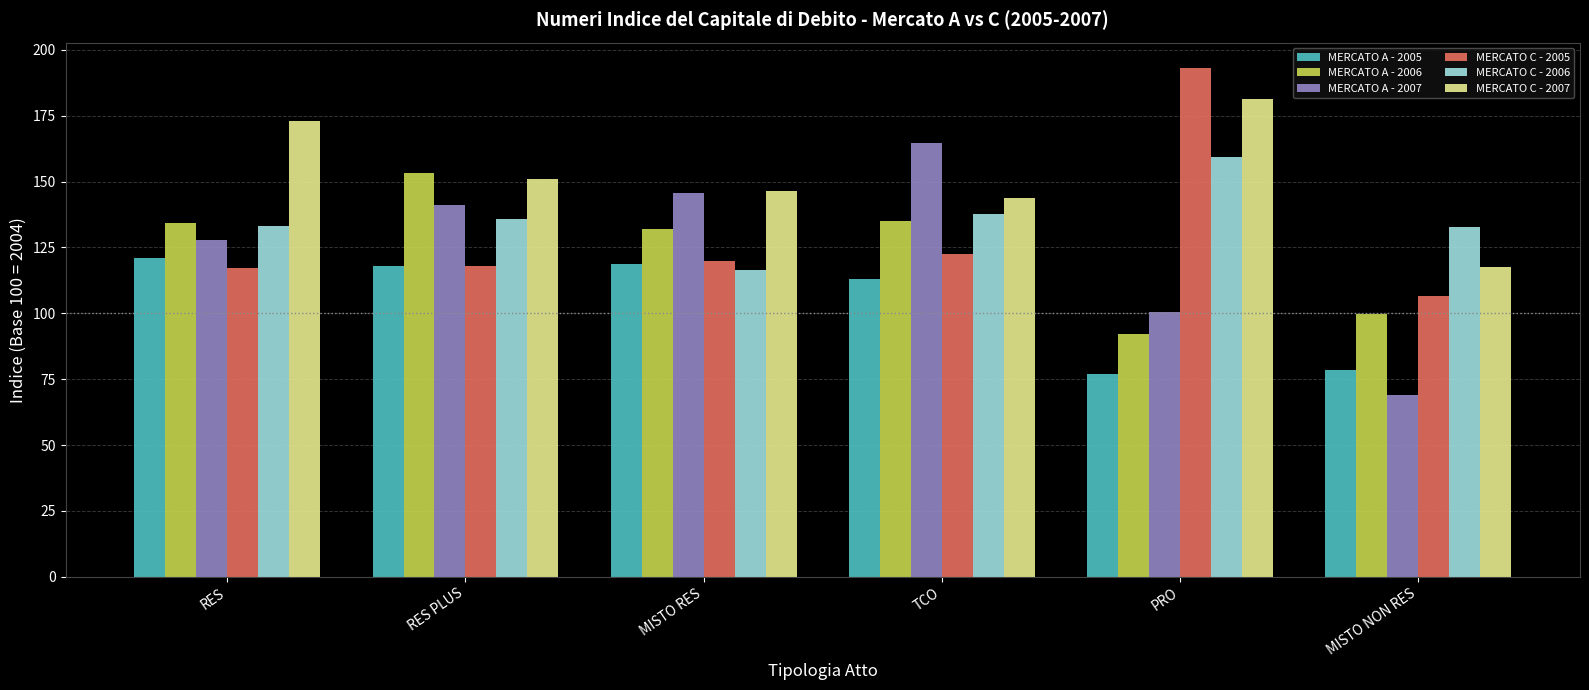

Rank the series at PRO from highest to lowest value.

MERCATO C - 2005, MERCATO C - 2007, MERCATO C - 2006, MERCATO A - 2007, MERCATO A - 2006, MERCATO A - 2005